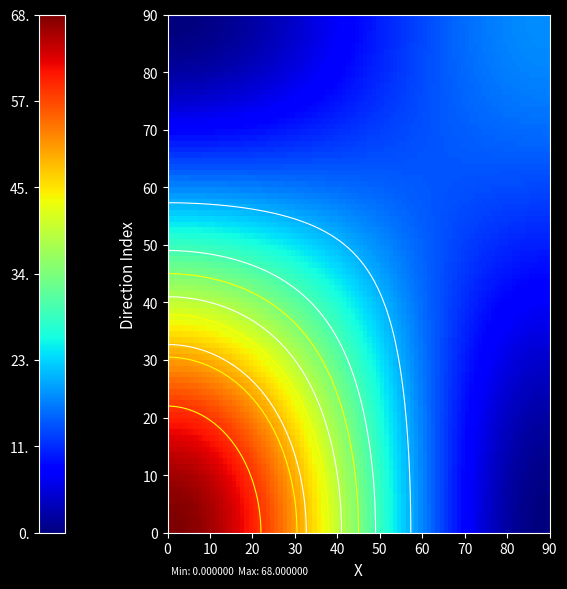

What is the difference between the highest and lowest values at io_index?

50